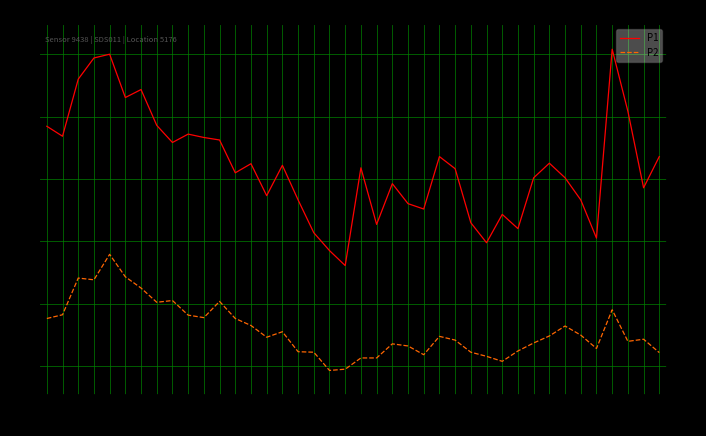

At which category is the sum across all series the highest?

00:12